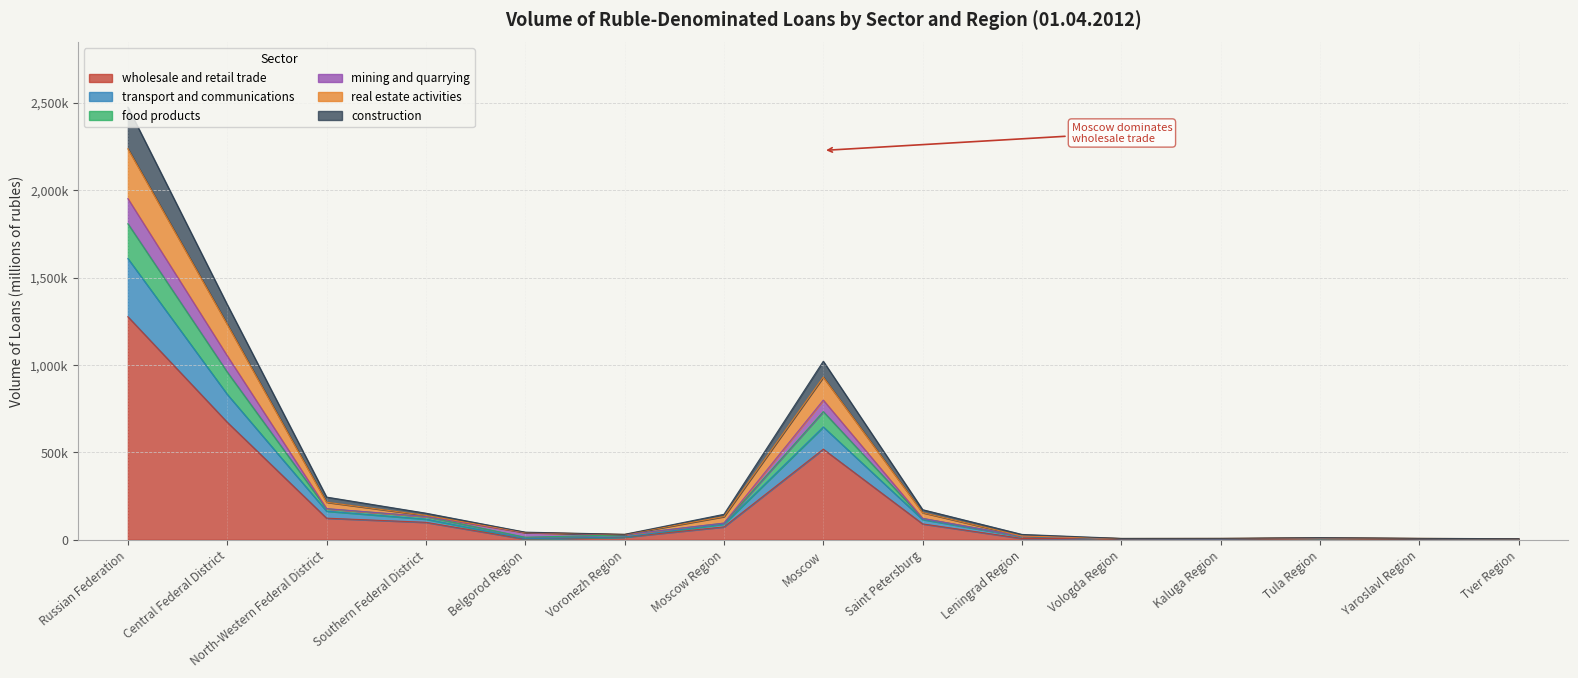

What is the spread (max minus min) of values at Tula Region?

5065